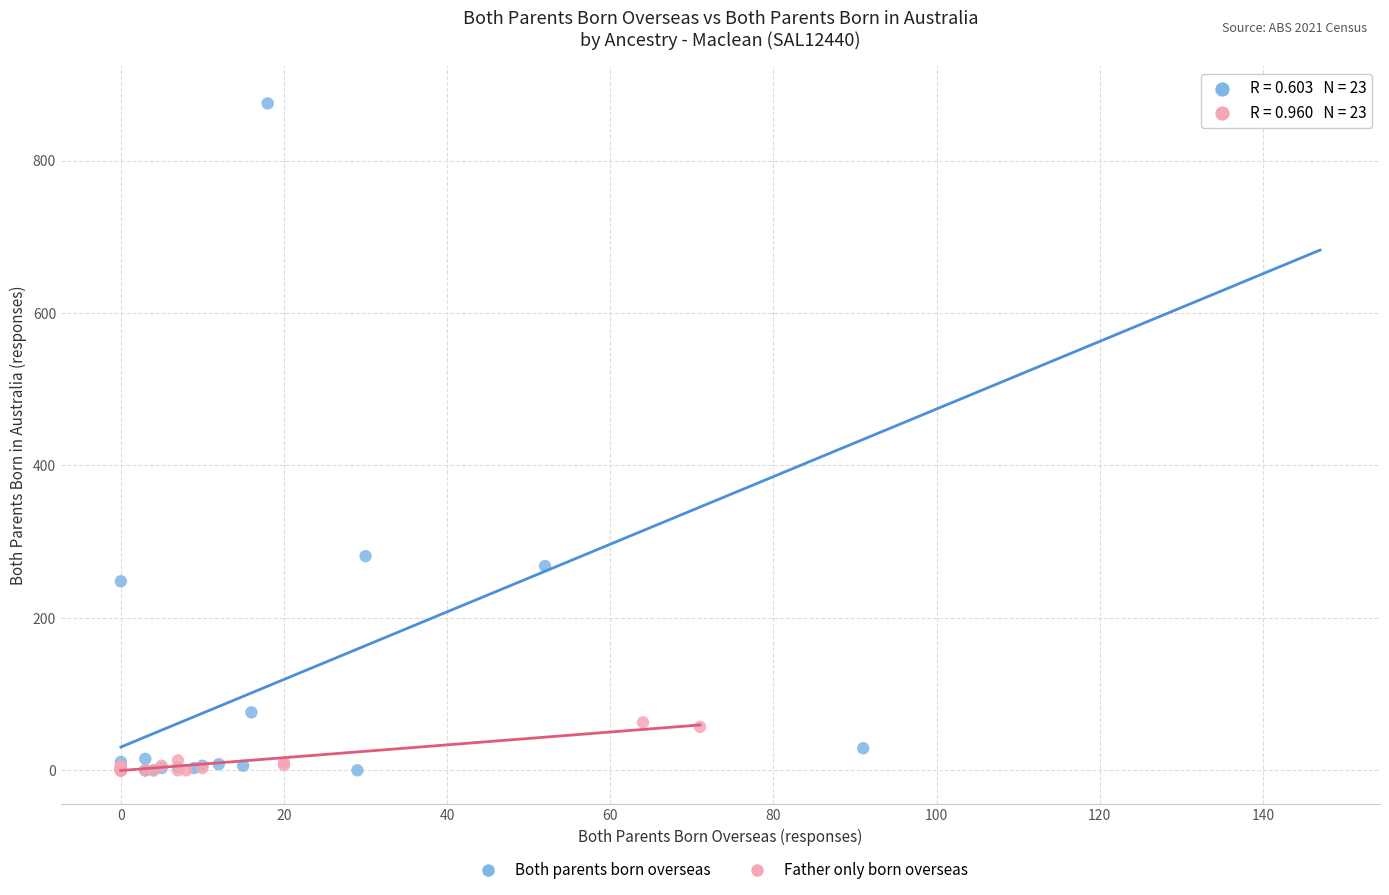

What are all the series names shown in the legend?

Both parents born overseas, Father only born overseas